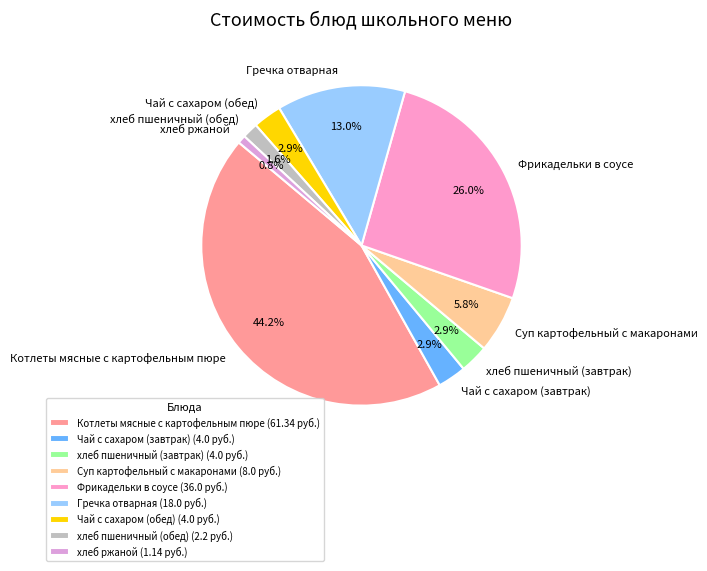

Does Чай с сахаром (обед) represent more than half of the total?

No